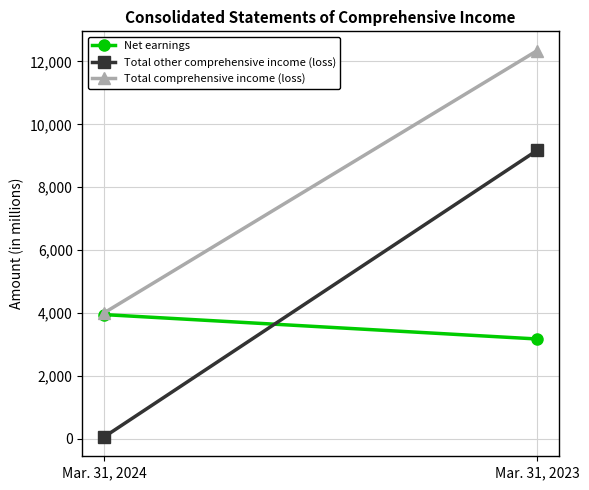

How many values in the Net earnings series are below 3948?

1